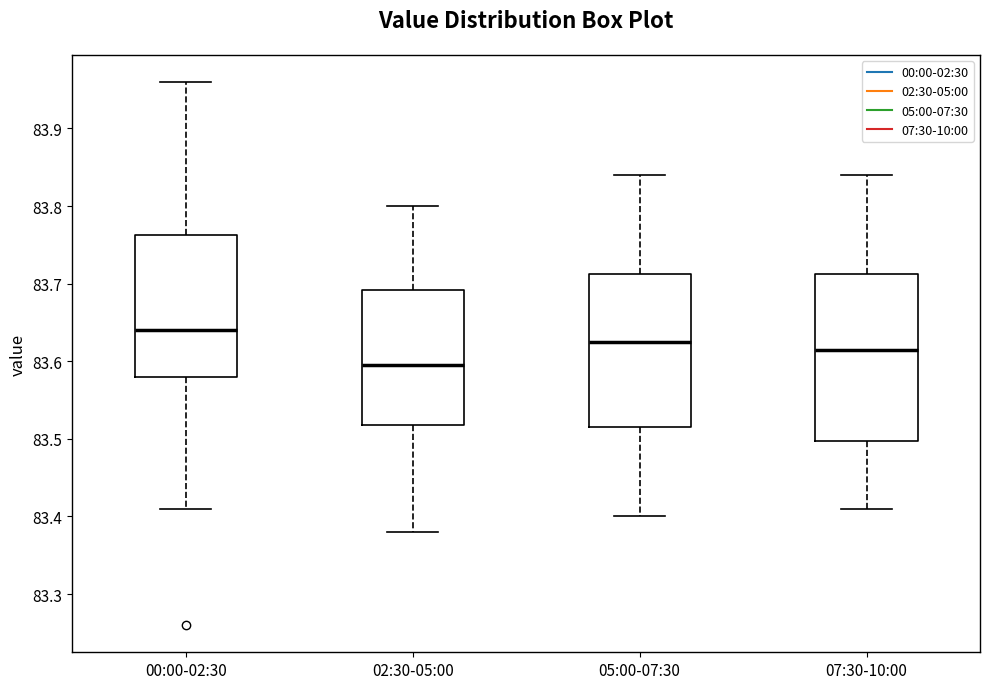

Reading left to right, transcribe this box plot: for each box, give where its median line is, the range the box spans, and where its two whiskers end, as read against the y-axis. The values are not printed on the chart, so give them approximately, as read against the axis.

00:00-02:30: median 83.64, box 83.58 to 83.76, whiskers 83.41 to 83.96
02:30-05:00: median 83.60, box 83.52 to 83.69, whiskers 83.38 to 83.80
05:00-07:30: median 83.63, box 83.52 to 83.71, whiskers 83.40 to 83.84
07:30-10:00: median 83.62, box 83.50 to 83.71, whiskers 83.41 to 83.84